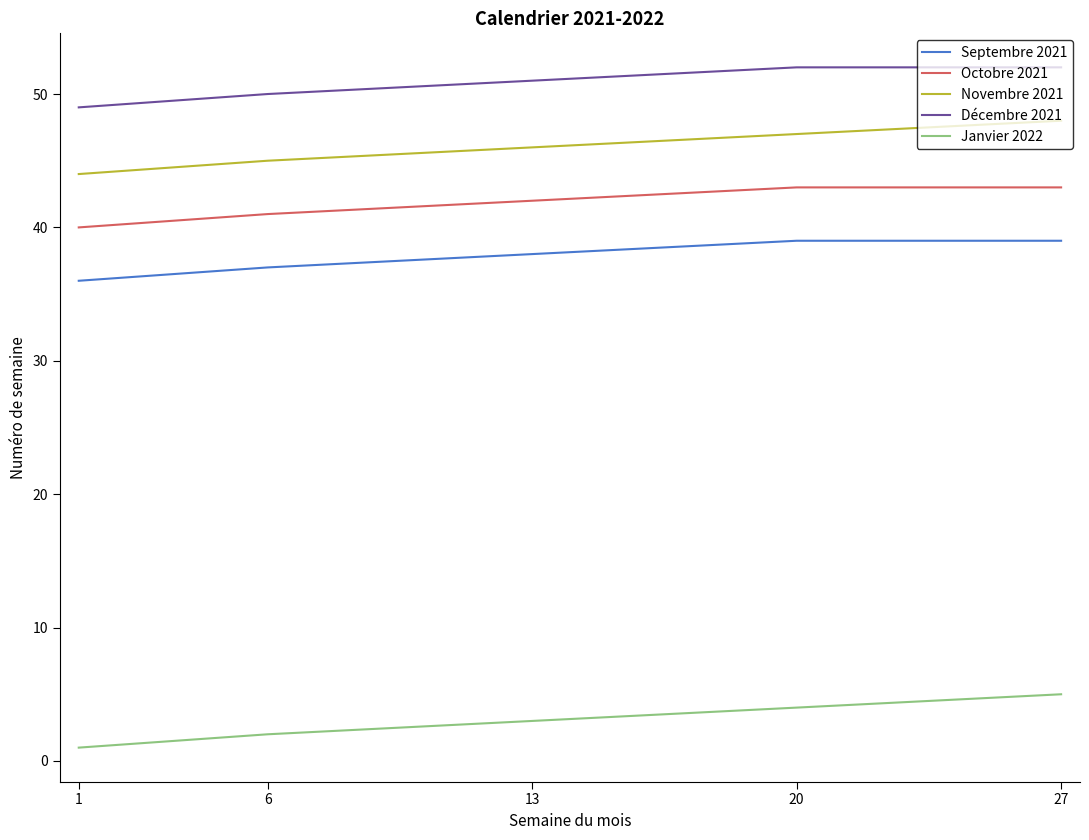

Is it true that Septembre 2021 equals 16 at 13?

False